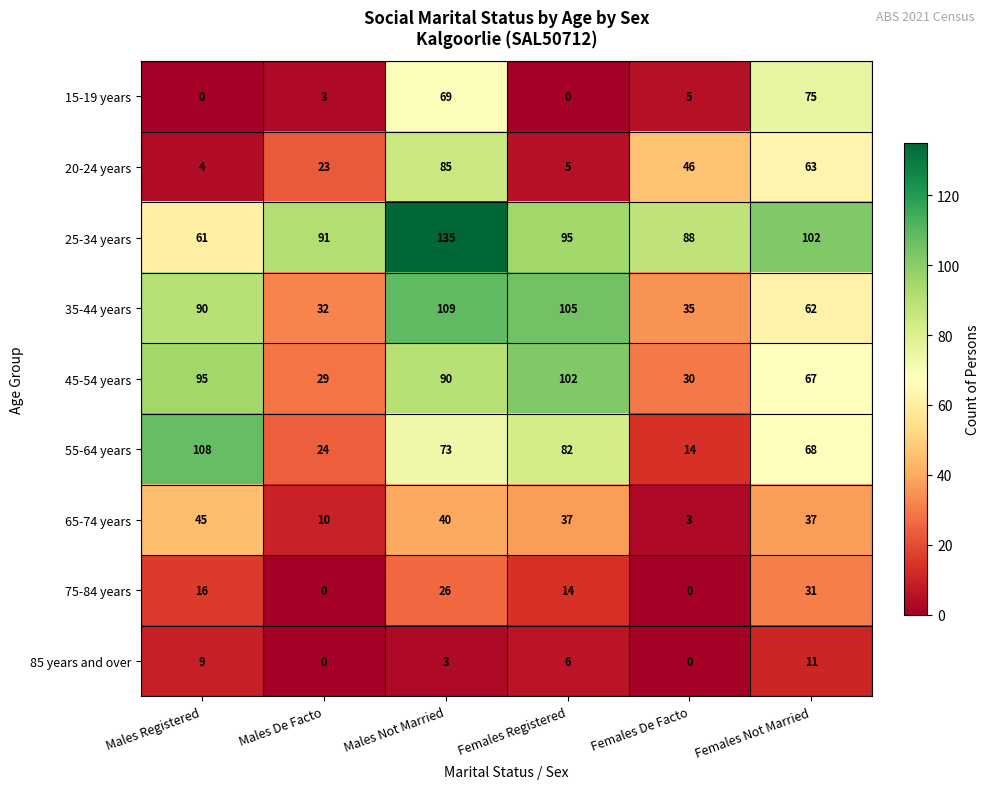

How many series are shown in this chart?

9